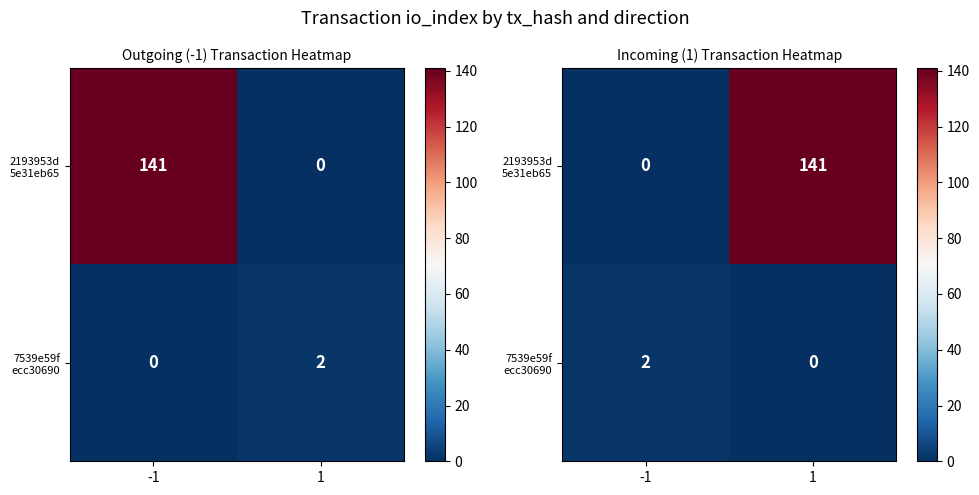

What is the greatest value displayed?

141